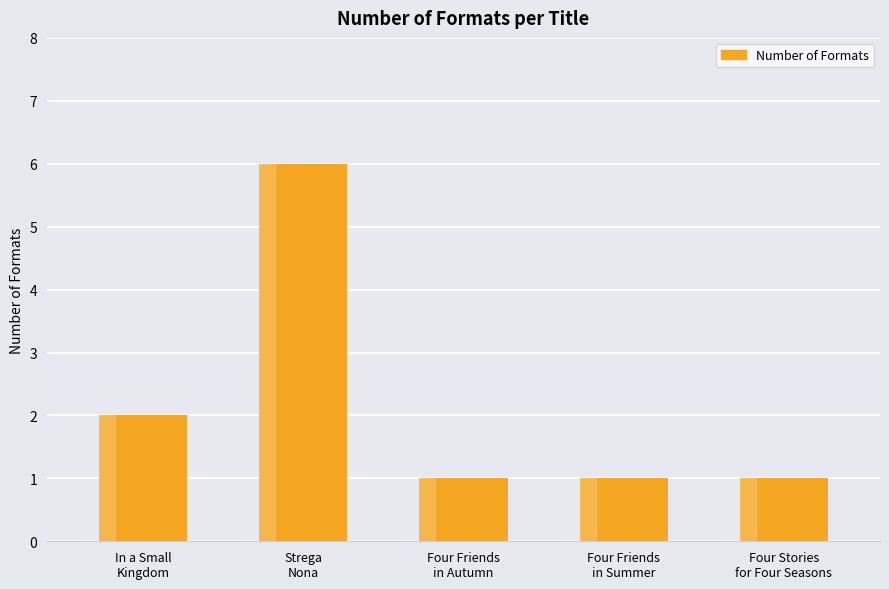

Is it true that the value at Four Friends
in Autumn is 0?

False